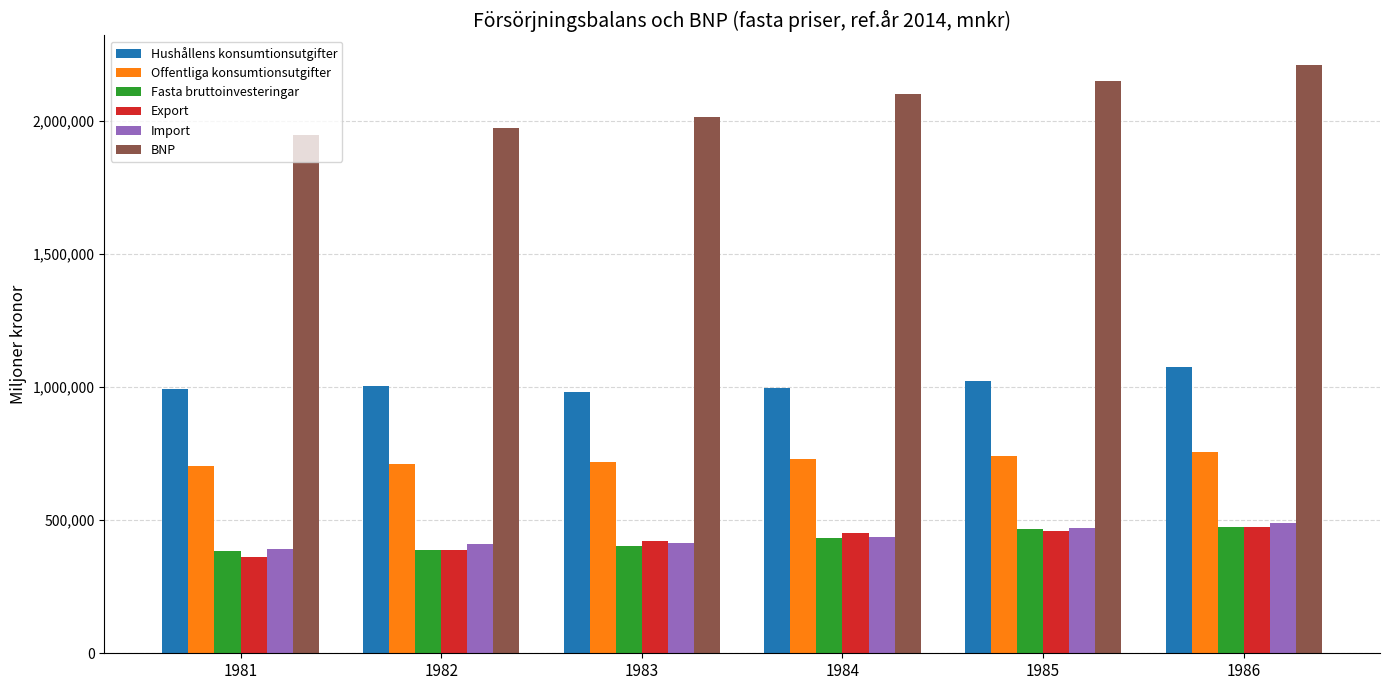

Which series has the largest total across all categories?

BNP